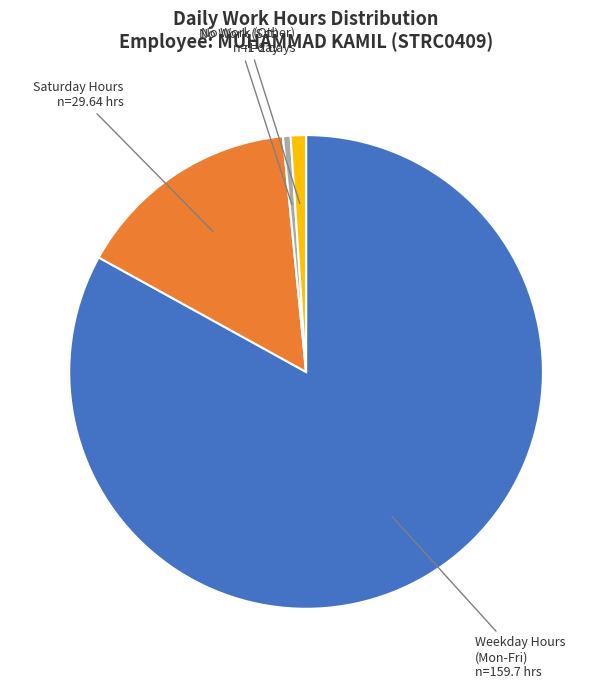

Which slice represents more than half of the pie?

Weekday Hours (Mon-Fri)